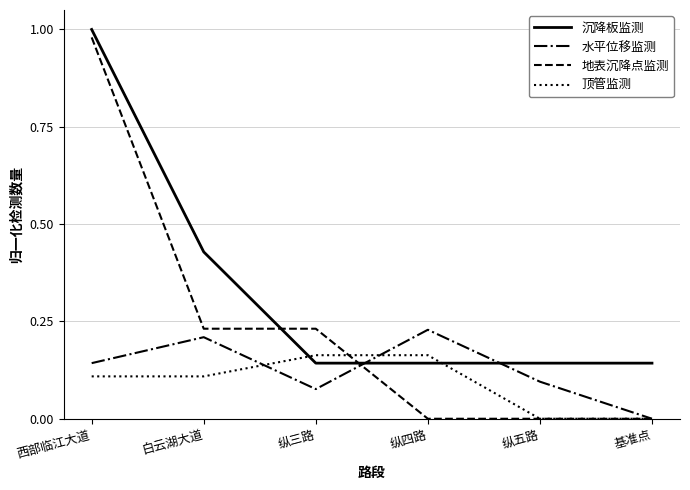

Which series has the largest range (max minus min)?

地表沉降点监测